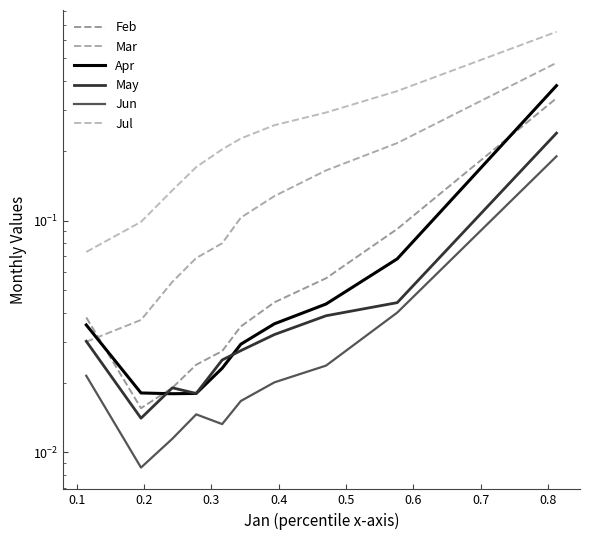

Which series has the widest spread of values?

Jul